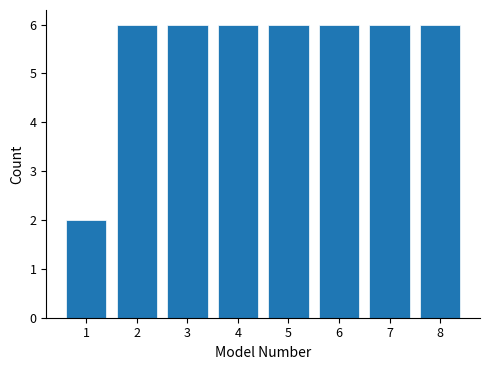

Reading left to right, list every bar in this chart as the range it spans on the x-axis followed by its height. The values are not printed on the chart, so give them approximately, as read against the axis.

0.5 to 1.5: 2
1.5 to 2.5: 6
2.5 to 3.5: 6
3.5 to 4.5: 6
4.5 to 5.5: 6
5.5 to 6.5: 6
6.5 to 7.5: 6
7.5 to 8.5: 6